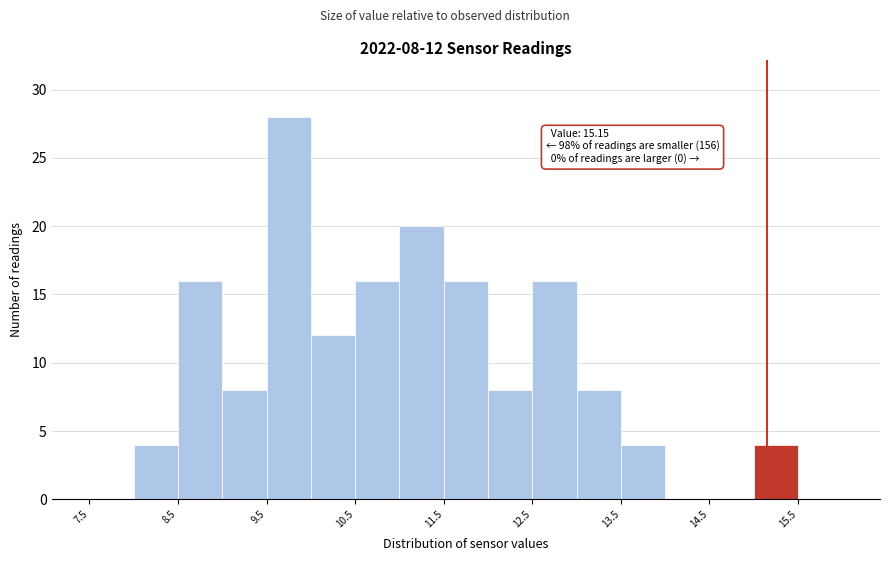

Which range on the x-axis has the tallest bar?

9.5 to 10.0